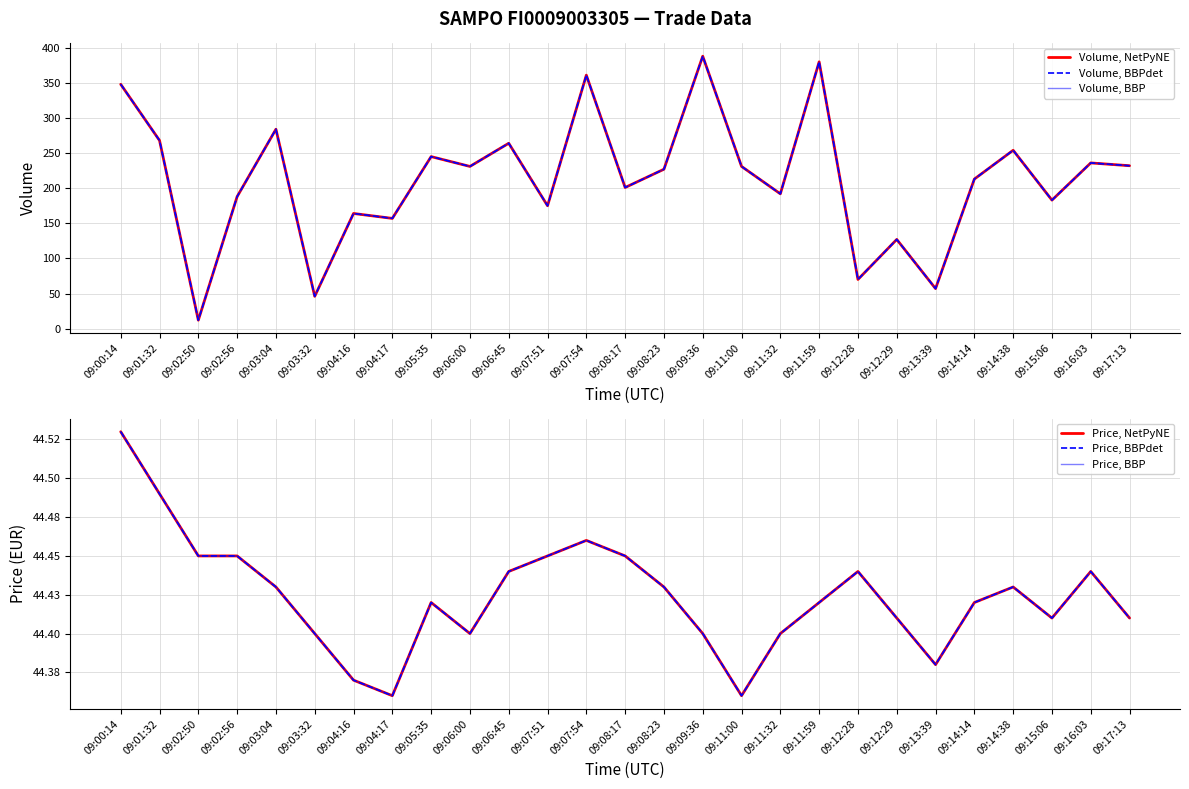

What is the value of the Price, NetPyNE point at the 4th from the left?

44.5